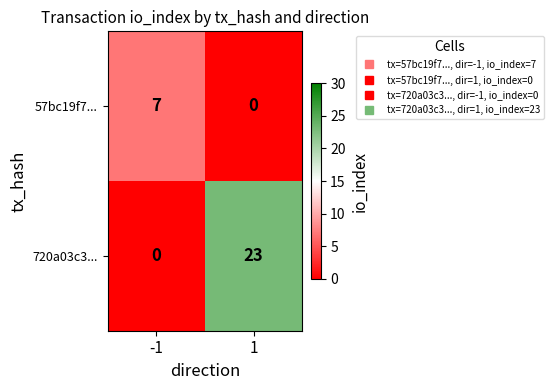

Count the number of data series in this chart.

2